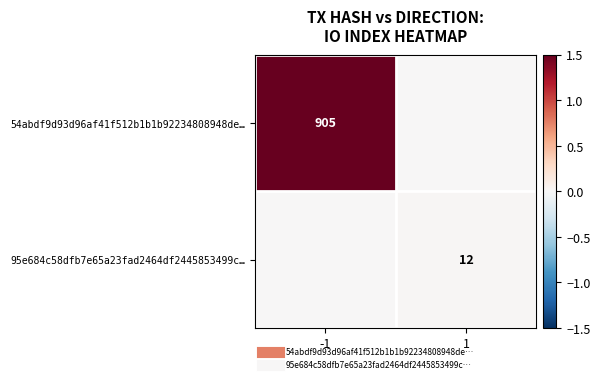

How many data points does each series have?

2